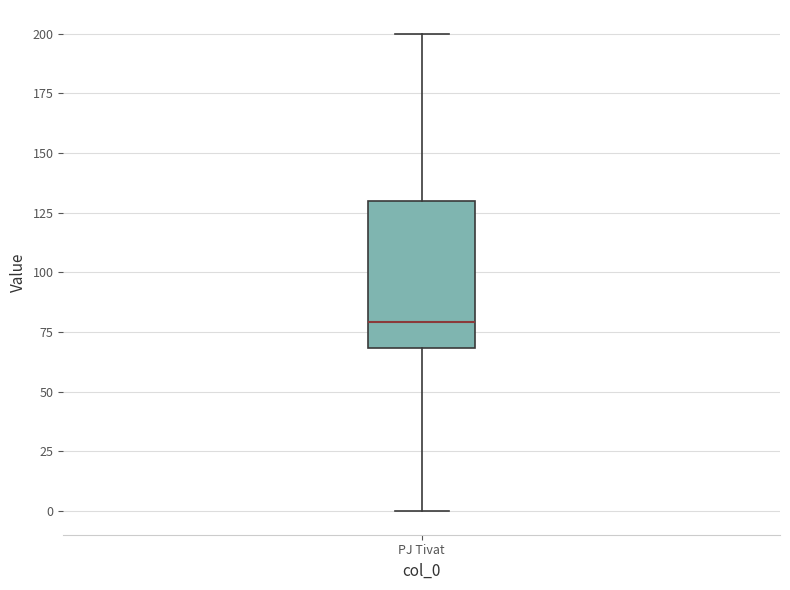

Read this box plot against the y-axis: the position of the median line, the range covered by the box, and the ends of both whiskers. The values are not printed on the chart, so give them approximately, as read against the axis.

median 80, box 70 to 130, whiskers 0 to 200